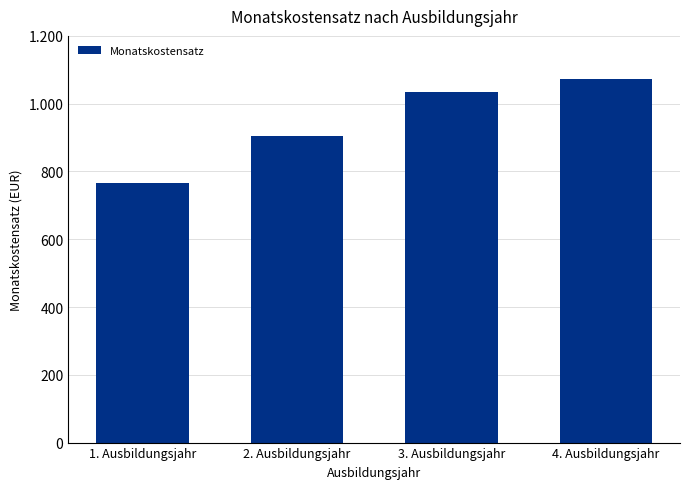

The value at 2. Ausbildungsjahr is 292. True or false?

False